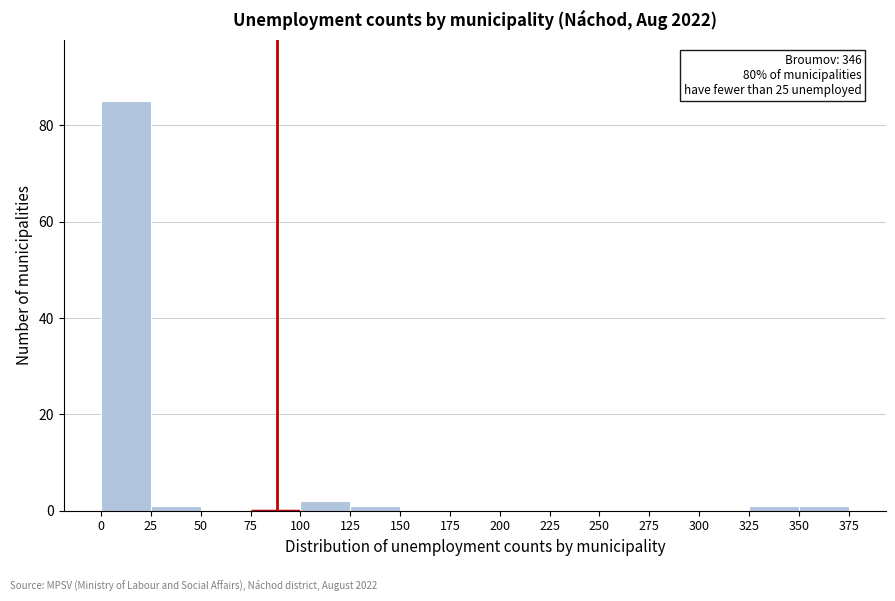

Which range on the x-axis has the tallest bar?

0 to 25